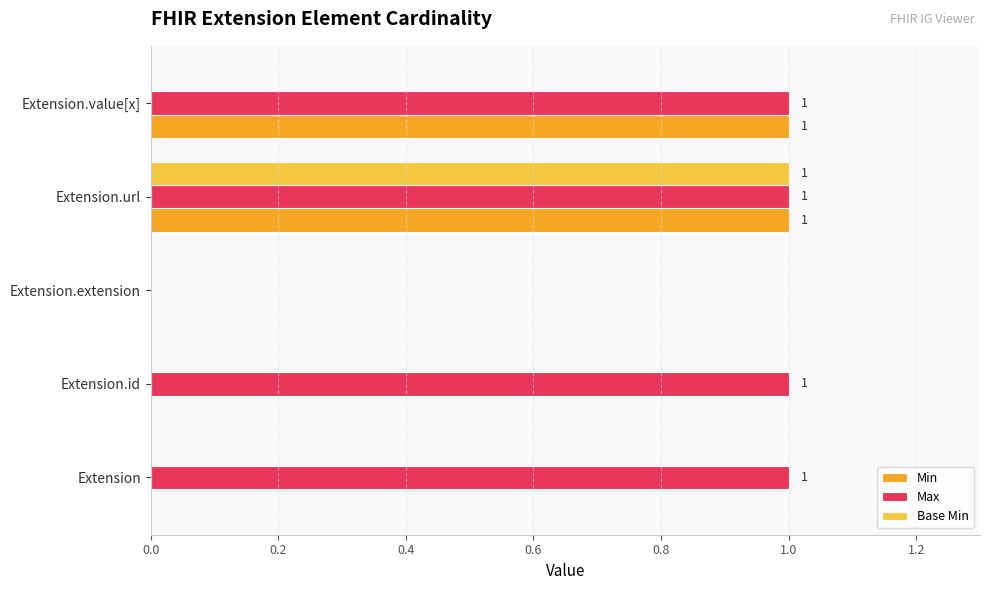

At which category is the sum across all series the highest?

Extension.url